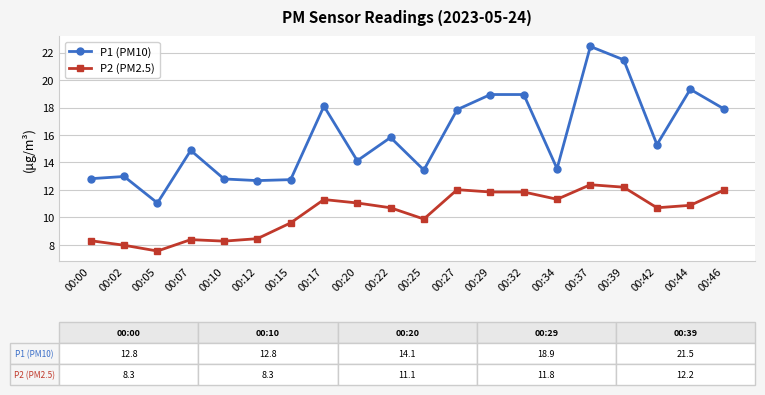

True or false: P1 (PM10) and P2 (PM2.5) intersect in this chart.

False